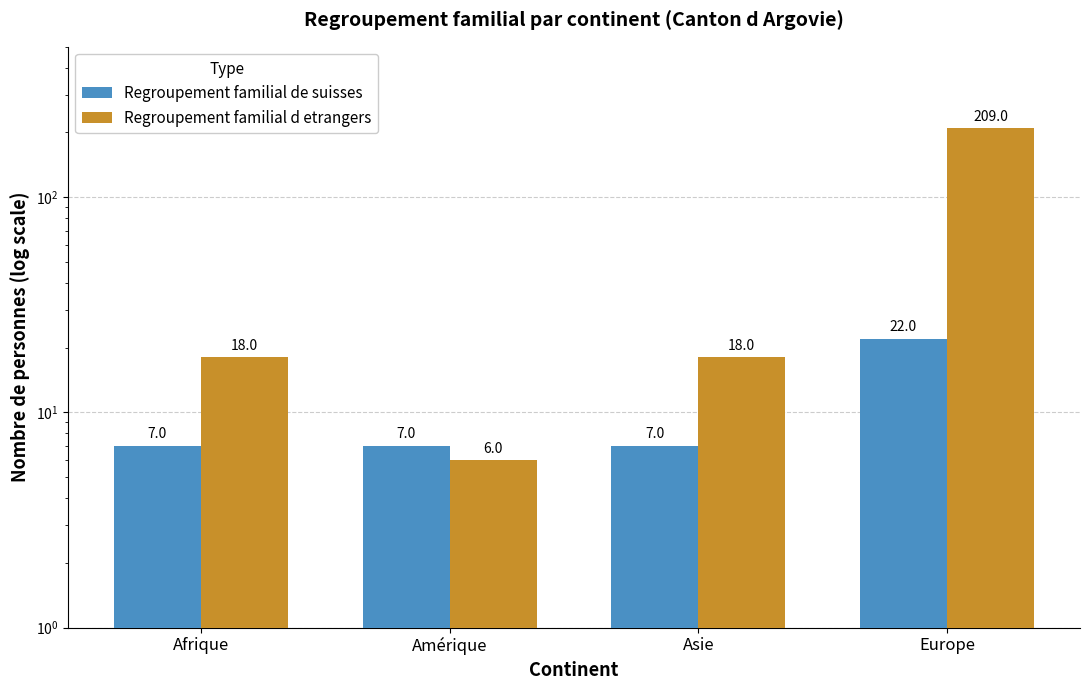

Reading left to right, transcribe all the data shown in this chart.

Regroupement familial de suisses: 7	7	7	22
Regroupement familial d etrangers: 18	6	18	209